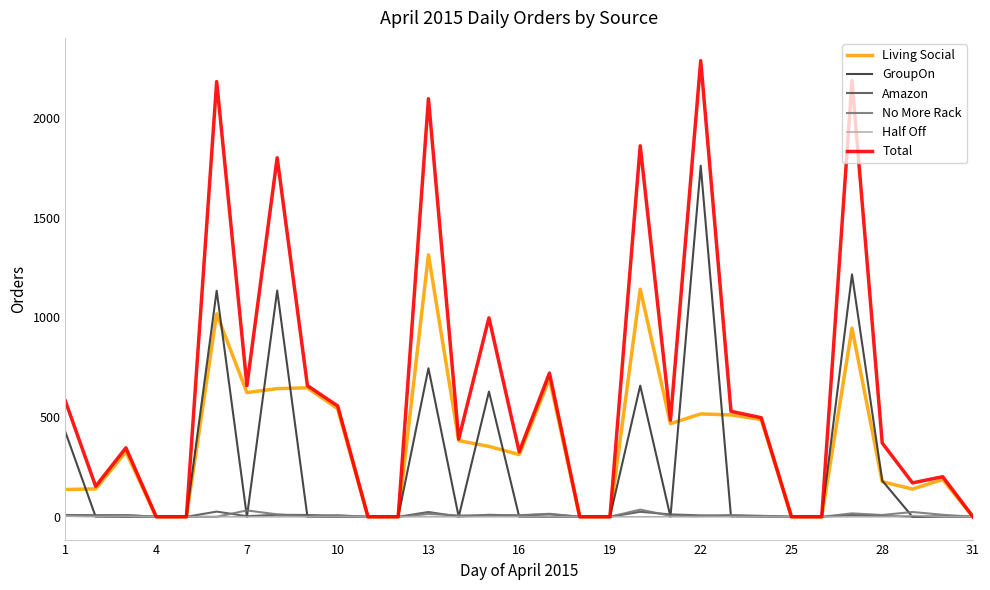

Which series has the largest total across all categories?

Total